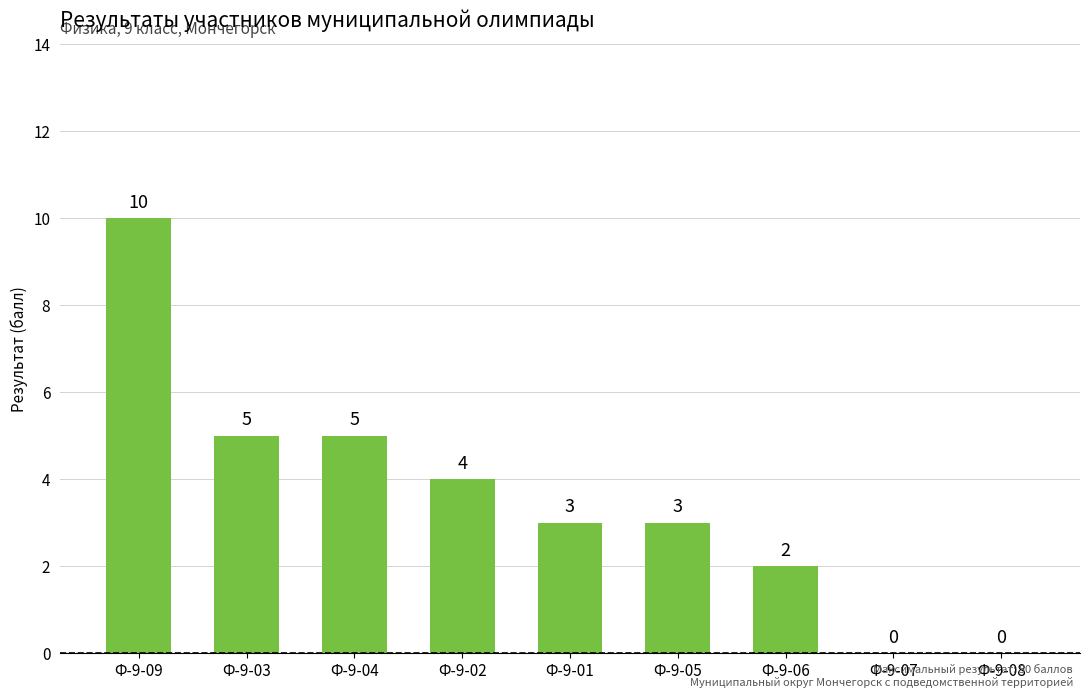

The value at Ф-9-07 is 0. True or false?

True